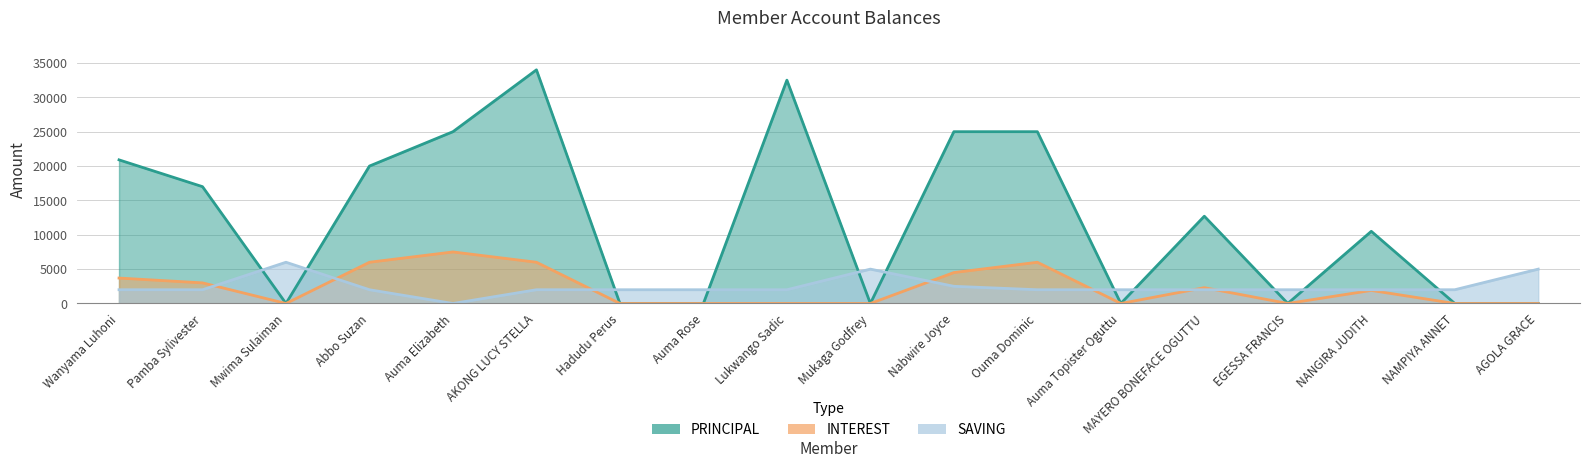

What is the maximum value for PRINCIPAL?

34000